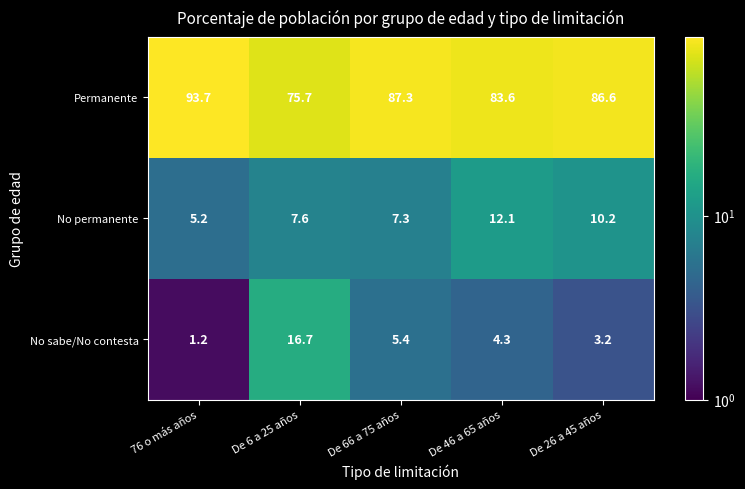

What is the difference between the highest and lowest values at De 46 a 65 años?

79.3